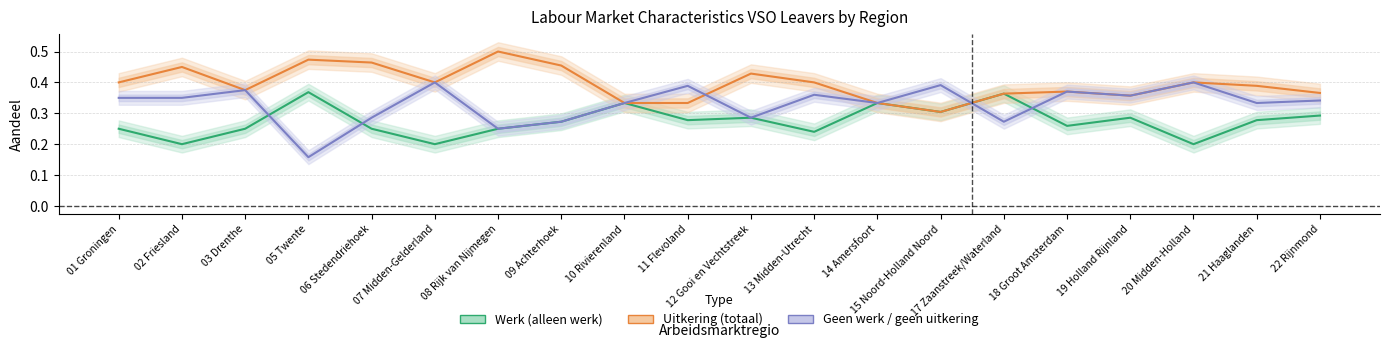

True or false: Uitkering (totaal) and Werk (alleen werk) intersect in this chart.

False